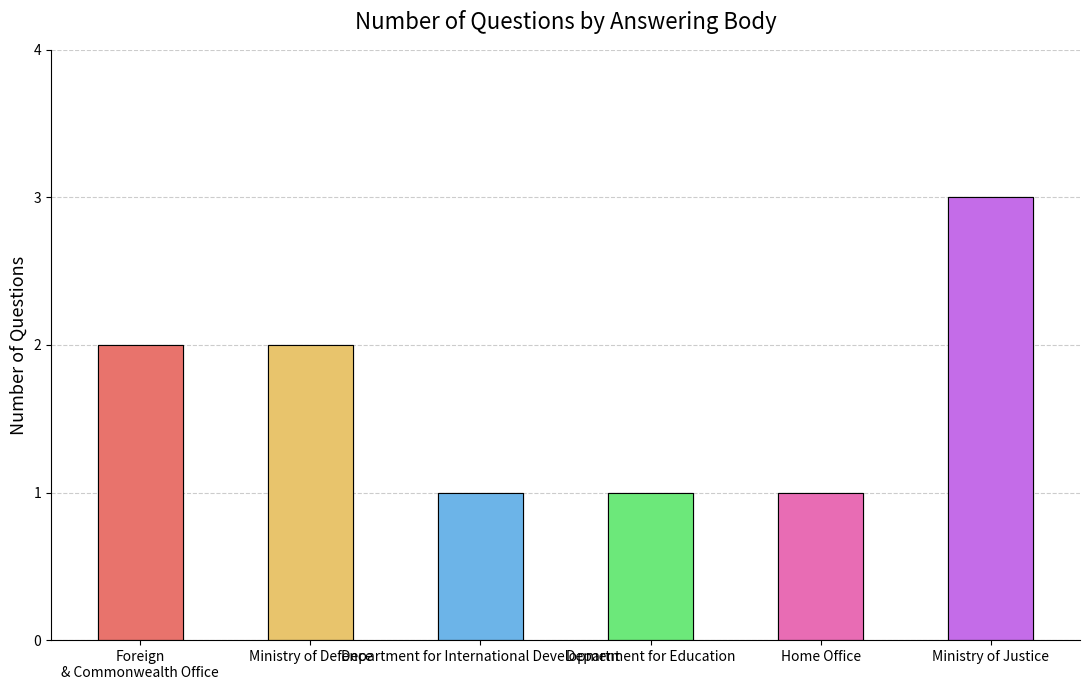

Is it true that the value at Ministry of Justice is 2?

False